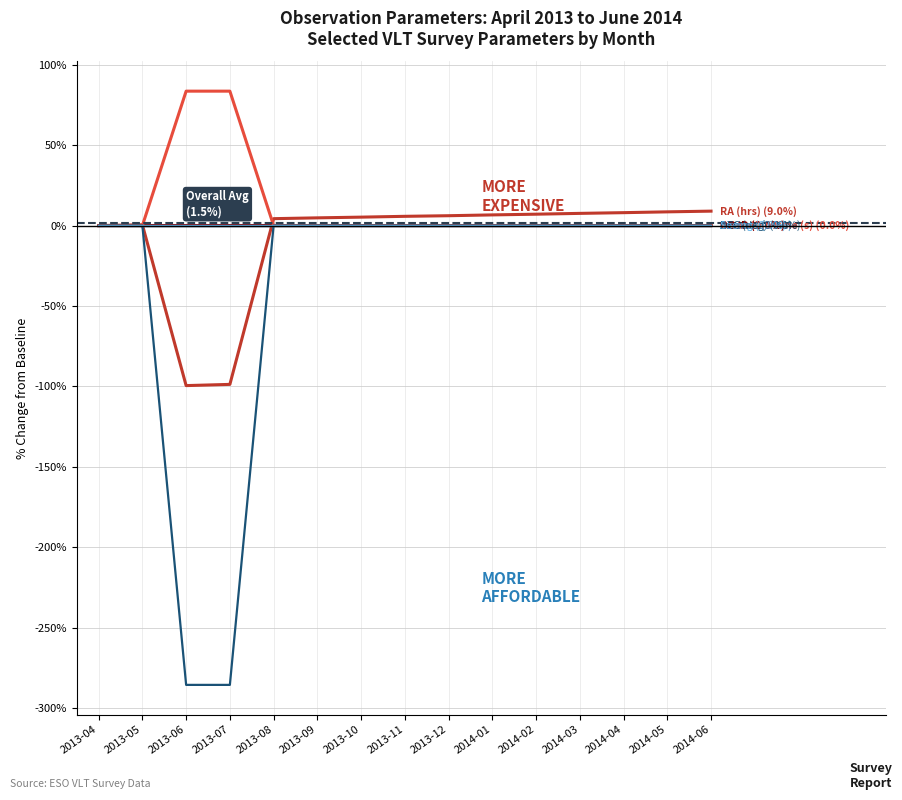

Does the chart display data point markers on the line(s)?

No